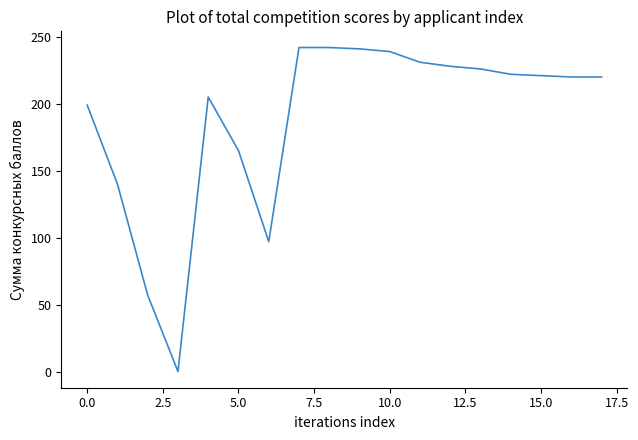

What is the maximum value shown in the chart?

242